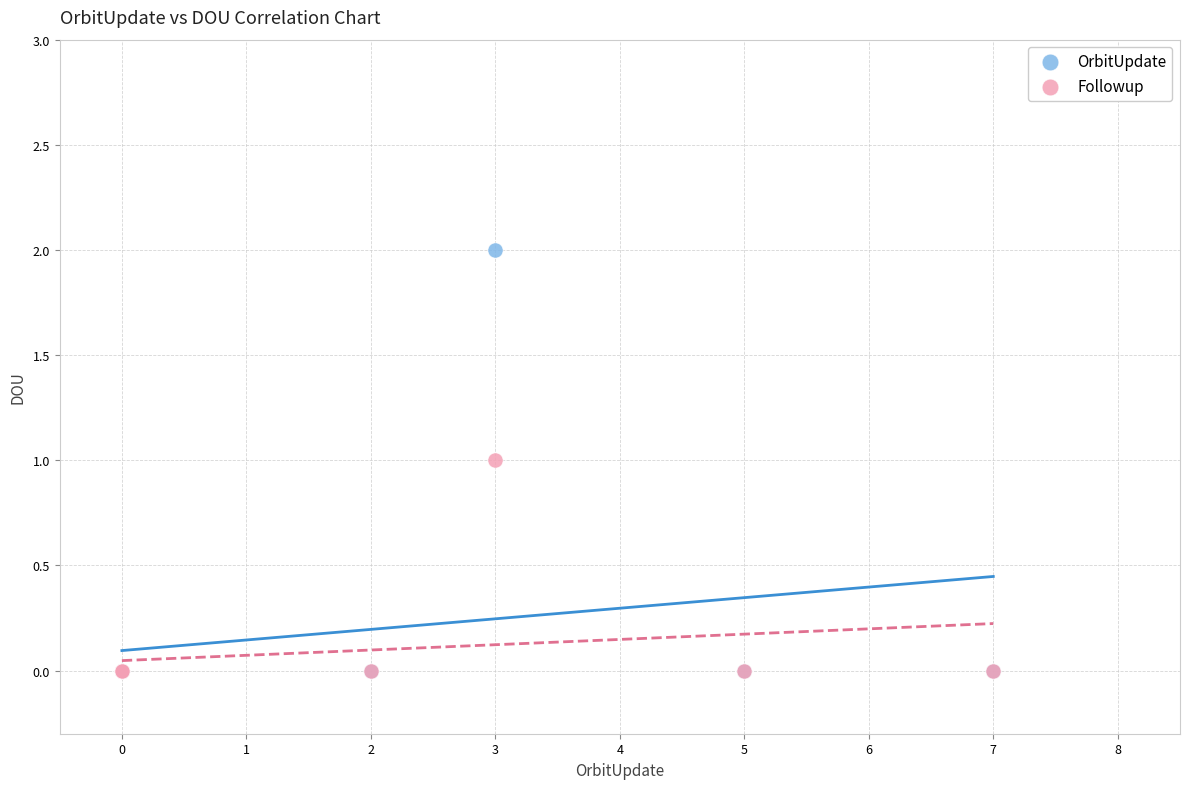

Which series contains the highest Y value?

OrbitUpdate